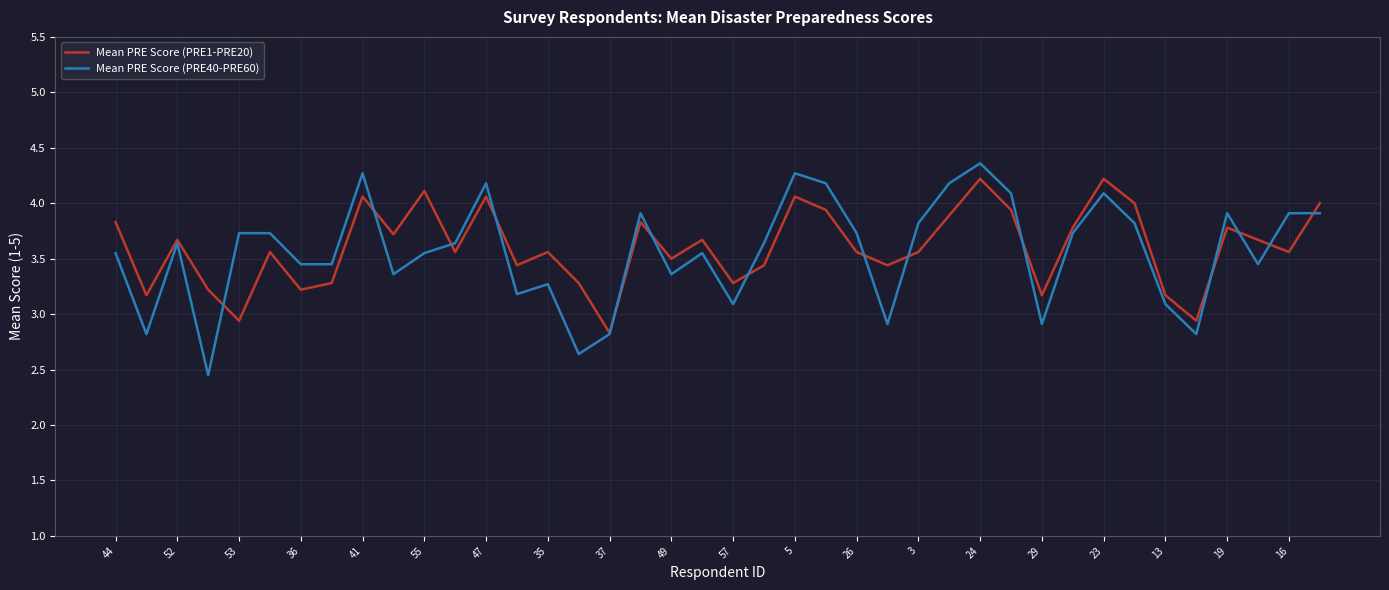

Rank the series by their maximum value, from lowest to highest.

Mean PRE Score (PRE1-PRE20), Mean PRE Score (PRE40-PRE60)